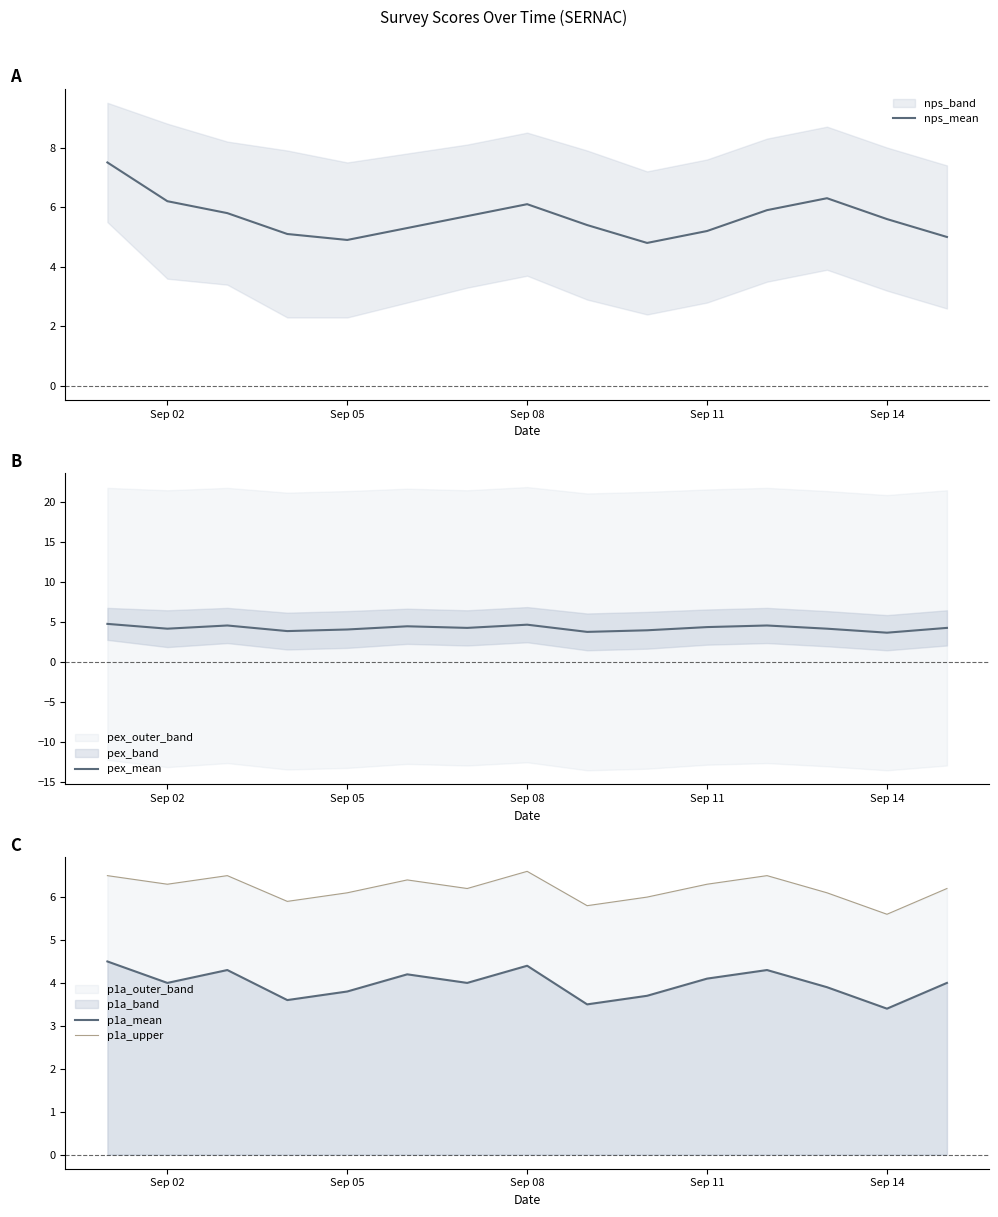

What is the maximum value for pex_mean?

4.8